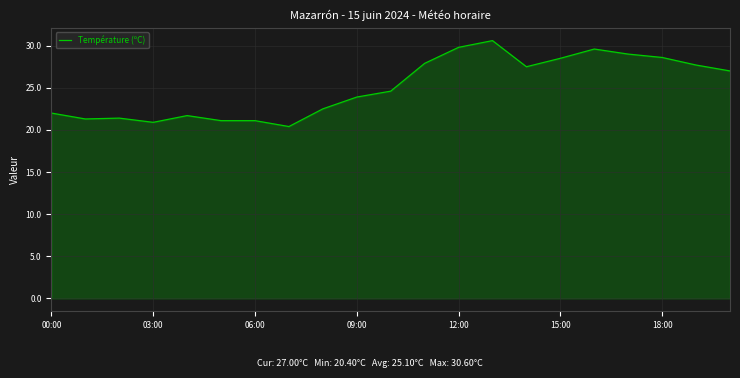

What is the smallest value displayed?

20.4